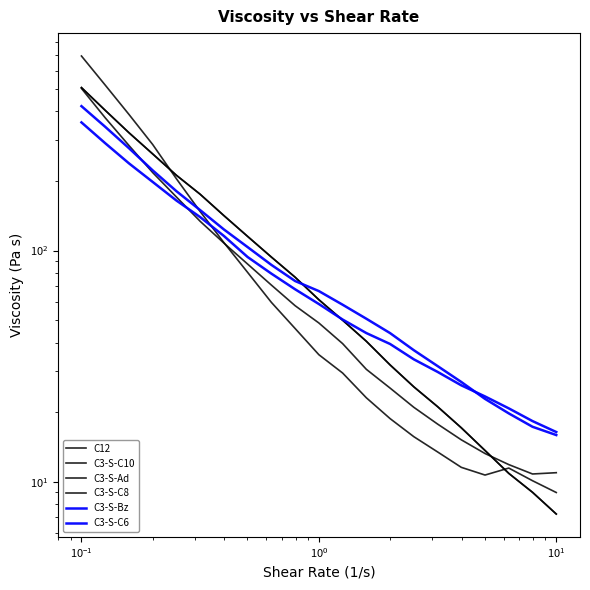

How many lines are shown in the chart?

6